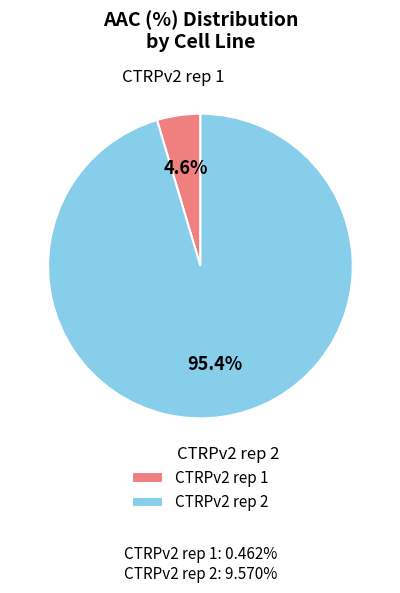

Rank the categories by value from lowest to highest.

CTRPv2 rep 1, CTRPv2 rep 2